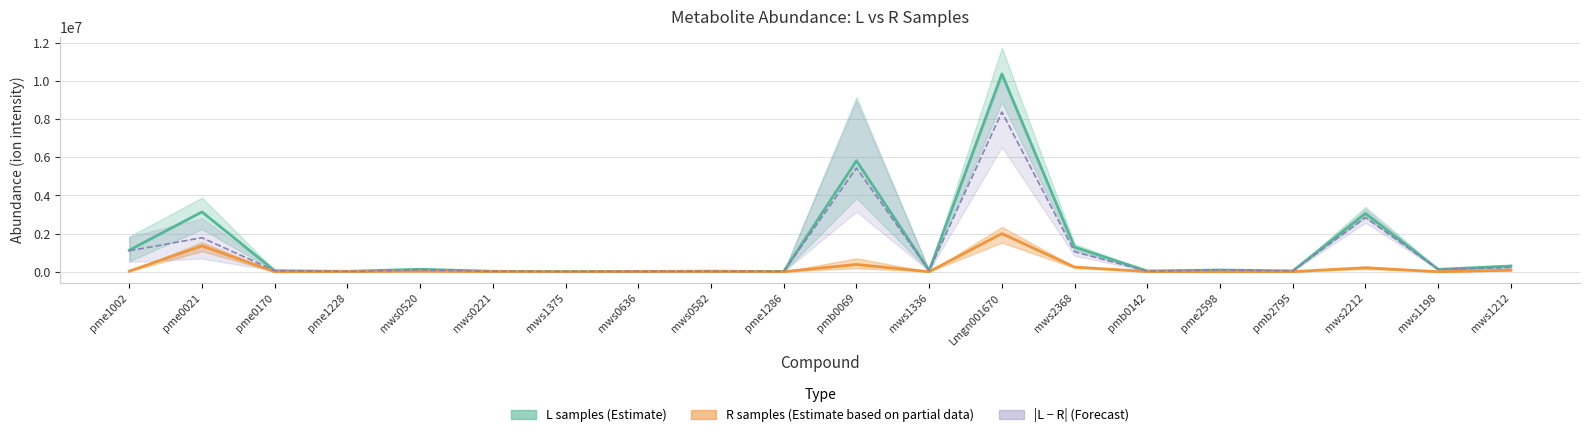

What is the label of the 1st point from the right?

mws1212